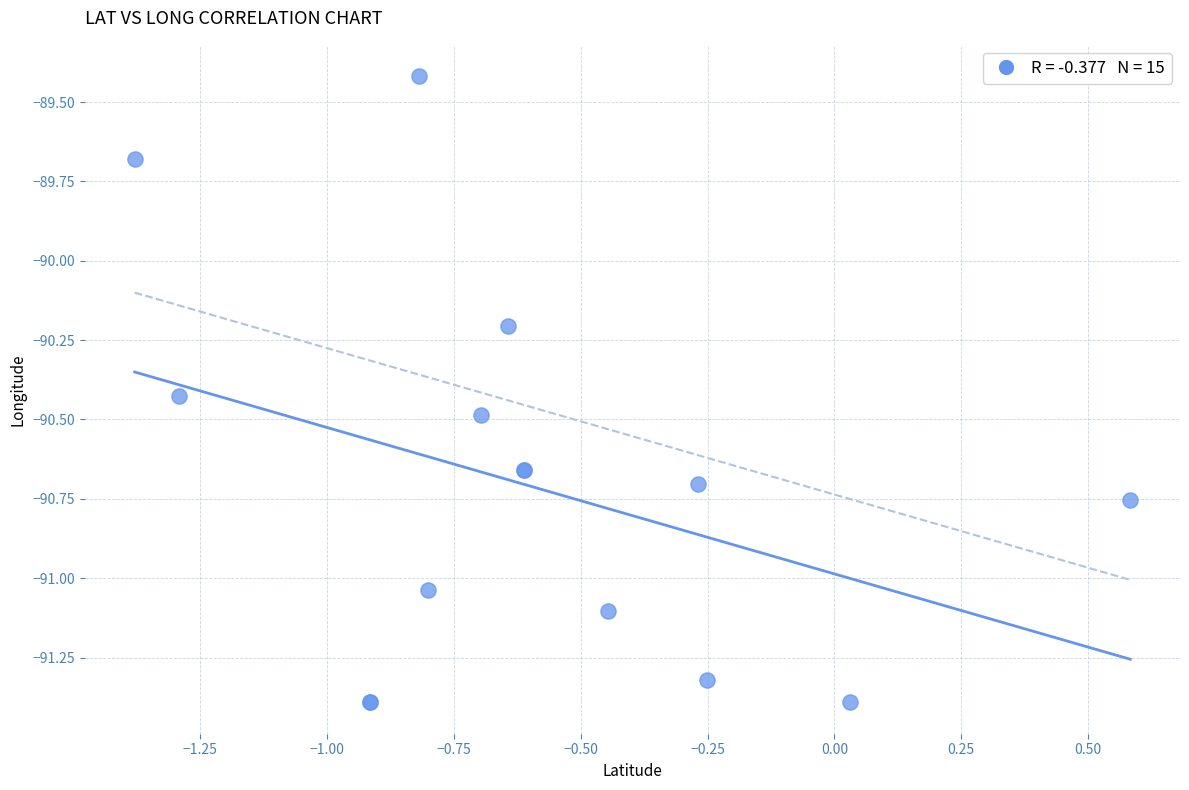

What Y value in the scatter plot is closest to -90?

-90.2